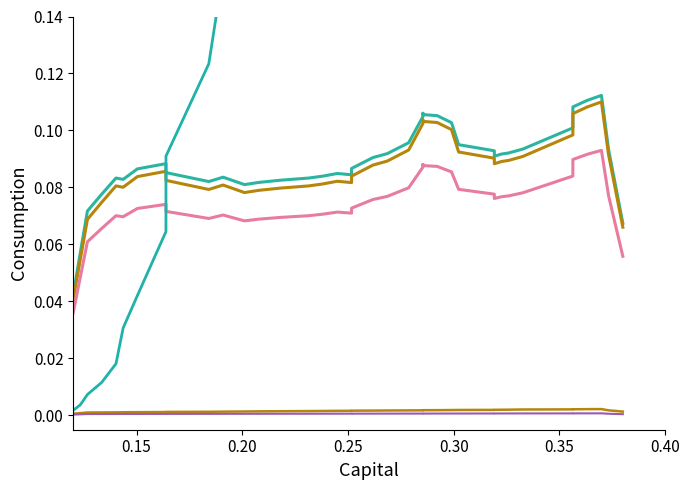

Which series has the largest range (max minus min)?

flow1